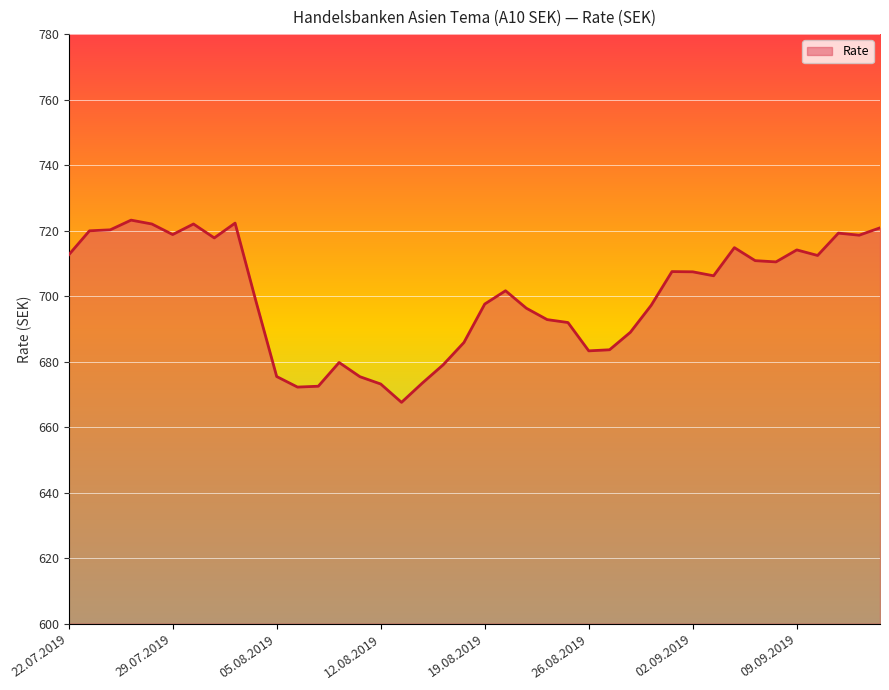

What is the greatest value displayed?

723.2